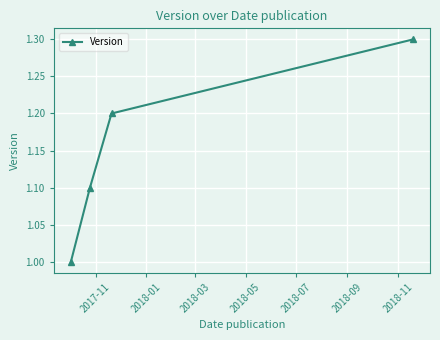

What is the maximum value shown in the chart?

1.3